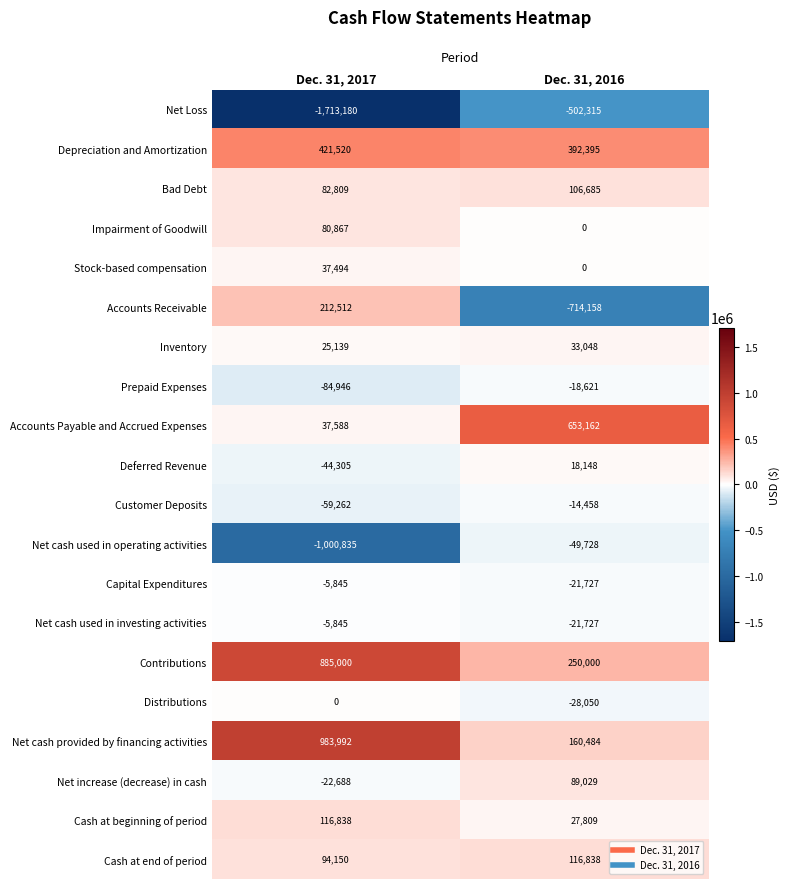

What is the total value across all series at Dec. 31, 2017?

41003